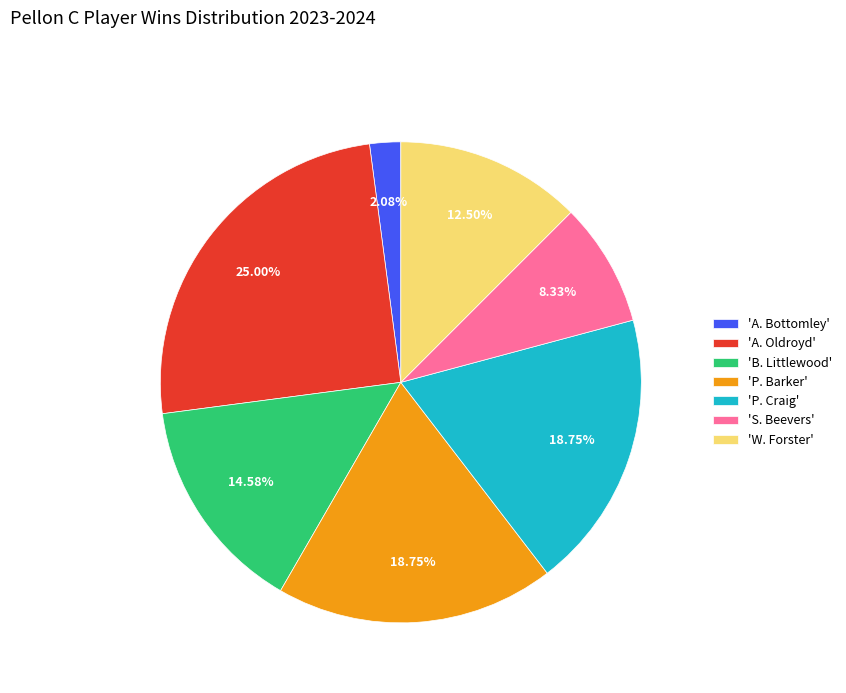

Does any single category account for the majority?

No